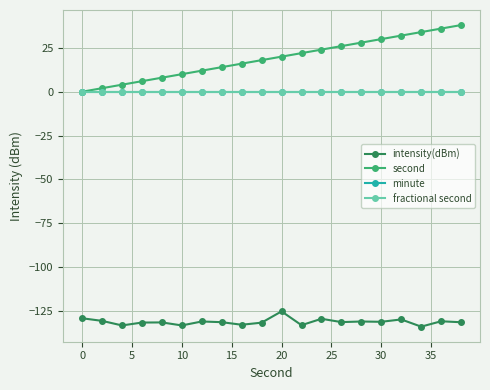

Does the chart have visible grid lines?

Yes